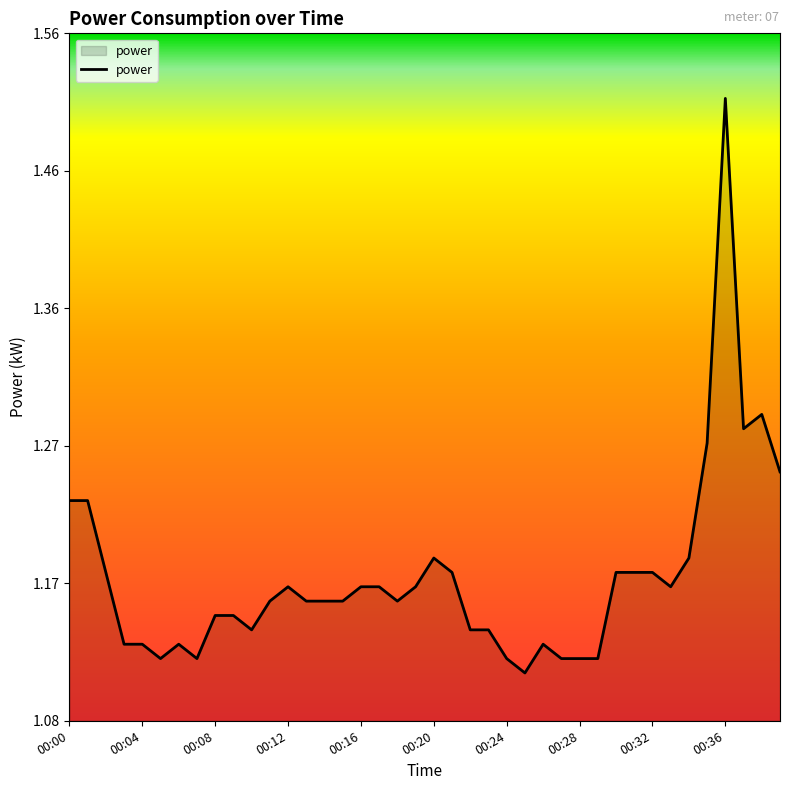

What is the value of the 5th point from the left?

1.1